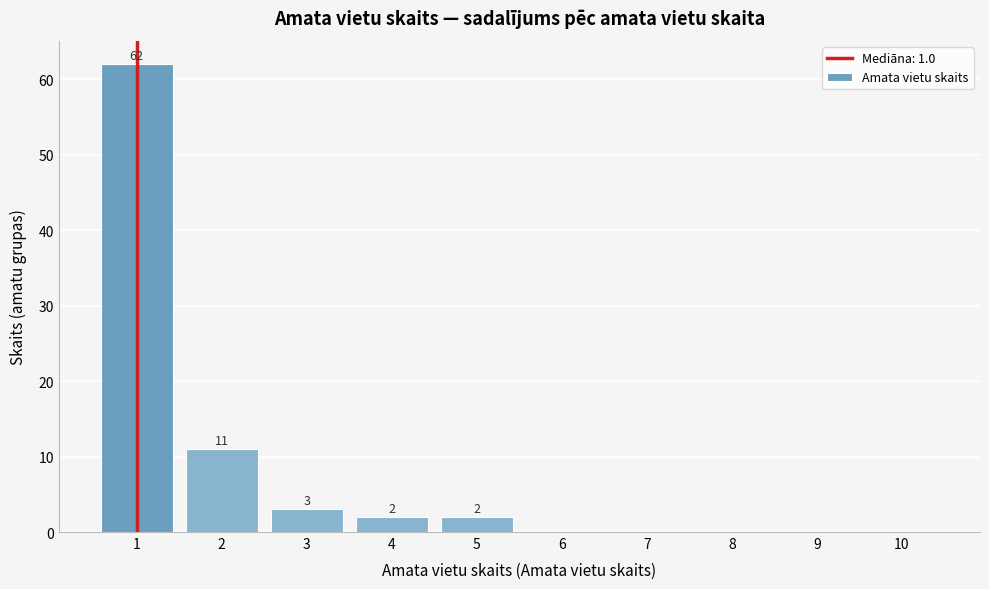

Over which range of the x-axis is the bar tallest?

0.5 to 1.5